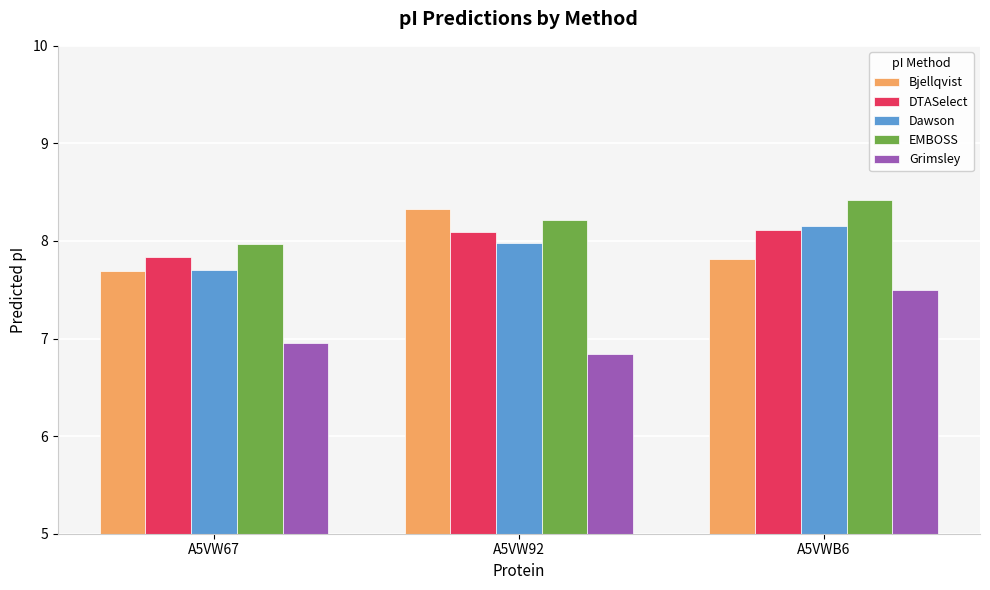

What is the average value of the Dawson series?

7.9